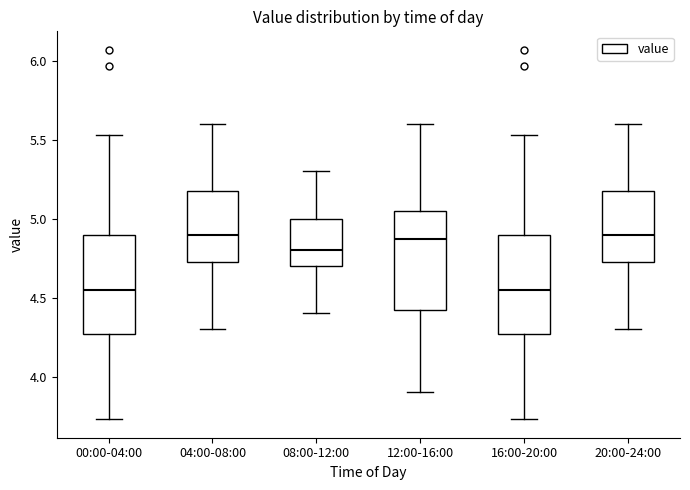

Reading left to right, transcribe this box plot: for each box, give where its median line is, the range the box spans, and where its two whiskers end, as read against the y-axis. The values are not printed on the chart, so give them approximately, as read against the axis.

00:00-04:00: median 4.55, box 4.25 to 4.90, whiskers 3.75 to 5.55
04:00-08:00: median 4.90, box 4.75 to 5.20, whiskers 4.30 to 5.60
08:00-12:00: median 4.80, box 4.70 to 5.00, whiskers 4.40 to 5.30
12:00-16:00: median 4.85, box 4.45 to 5.05, whiskers 3.90 to 5.60
16:00-20:00: median 4.55, box 4.25 to 4.90, whiskers 3.75 to 5.55
20:00-24:00: median 4.90, box 4.75 to 5.20, whiskers 4.30 to 5.60